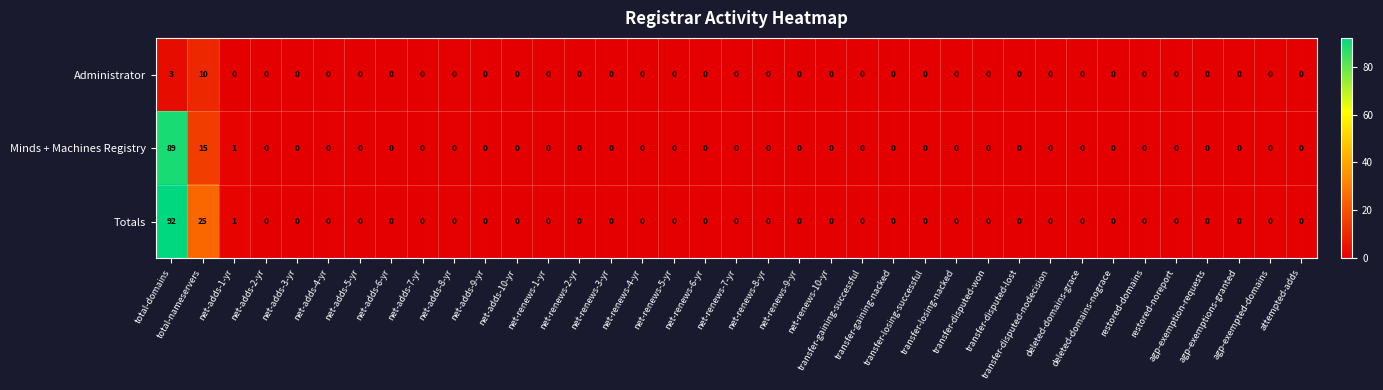

Which series has the widest spread of values?

Totals